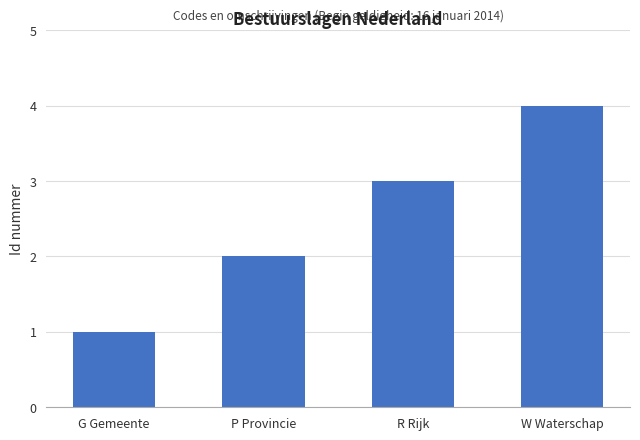

What is the change in value from R Rijk to W Waterschap?

+1